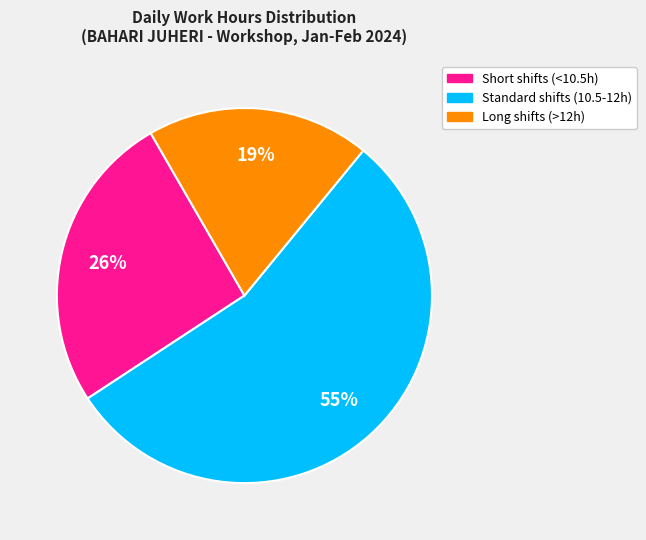

To the nearest percent, what is the average slice percentage?

33%